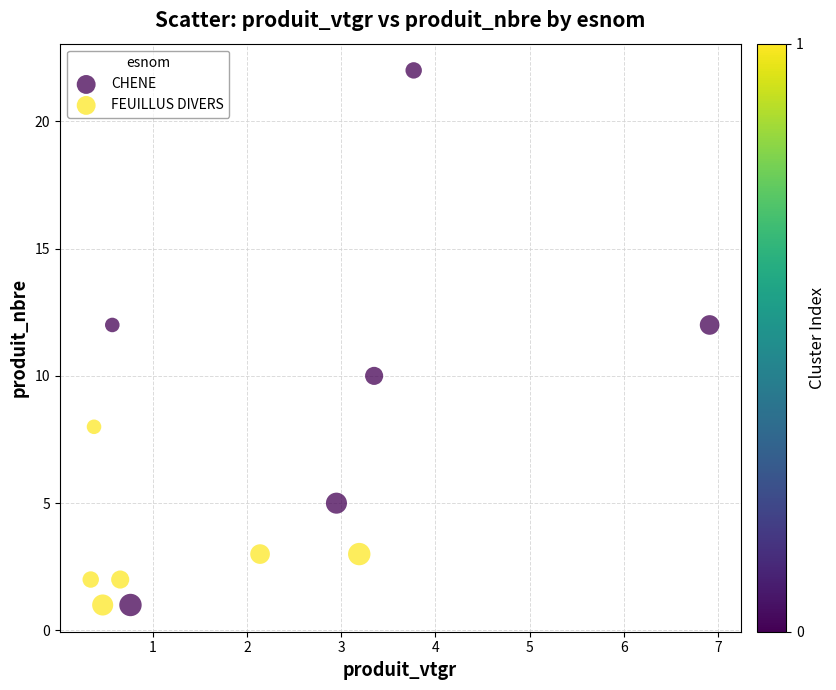

Which series has the widest spread of Y values?

CHENE